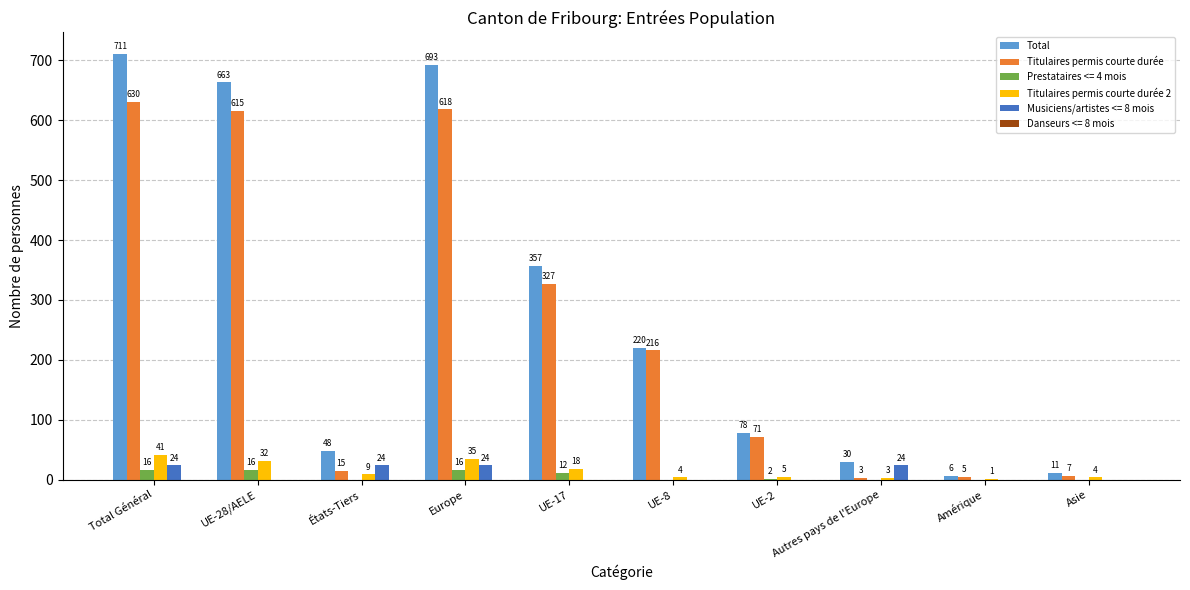

What is the sum of all Titulaires permis courte durée values?

2507